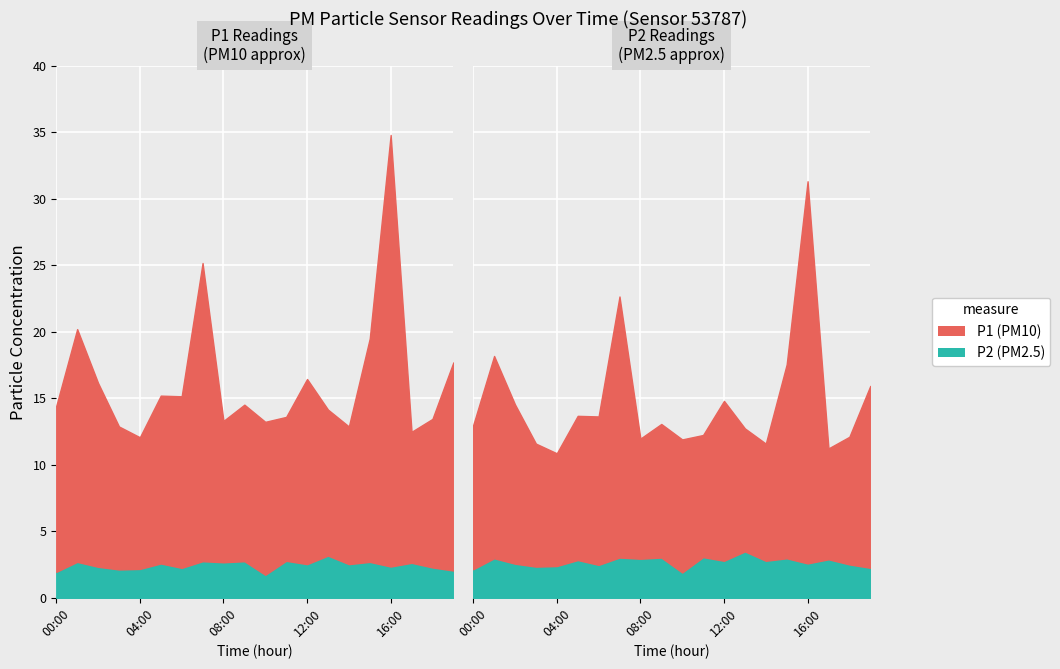

What are all the series names shown in the legend?

P1, P2